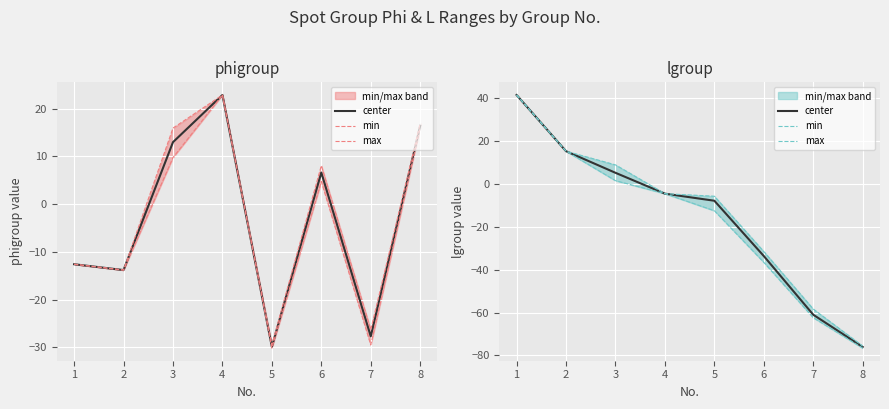

Which category has the lowest value across all series?

8